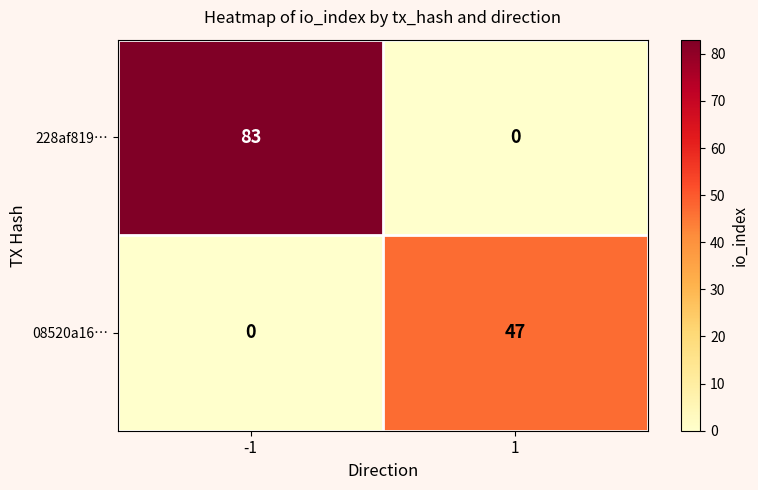

Rank the series by their average value, from highest to lowest.

228af819…, 08520a16…